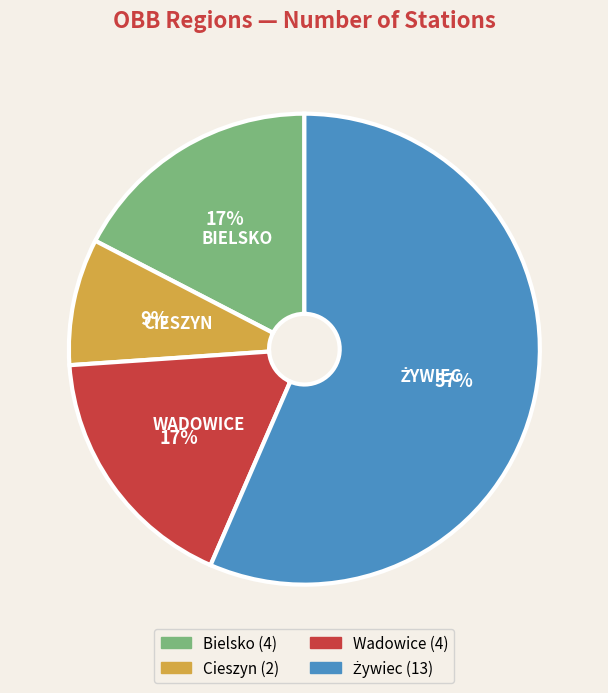

Combined, do Wadowice and Bielsko account for over 50%?

No